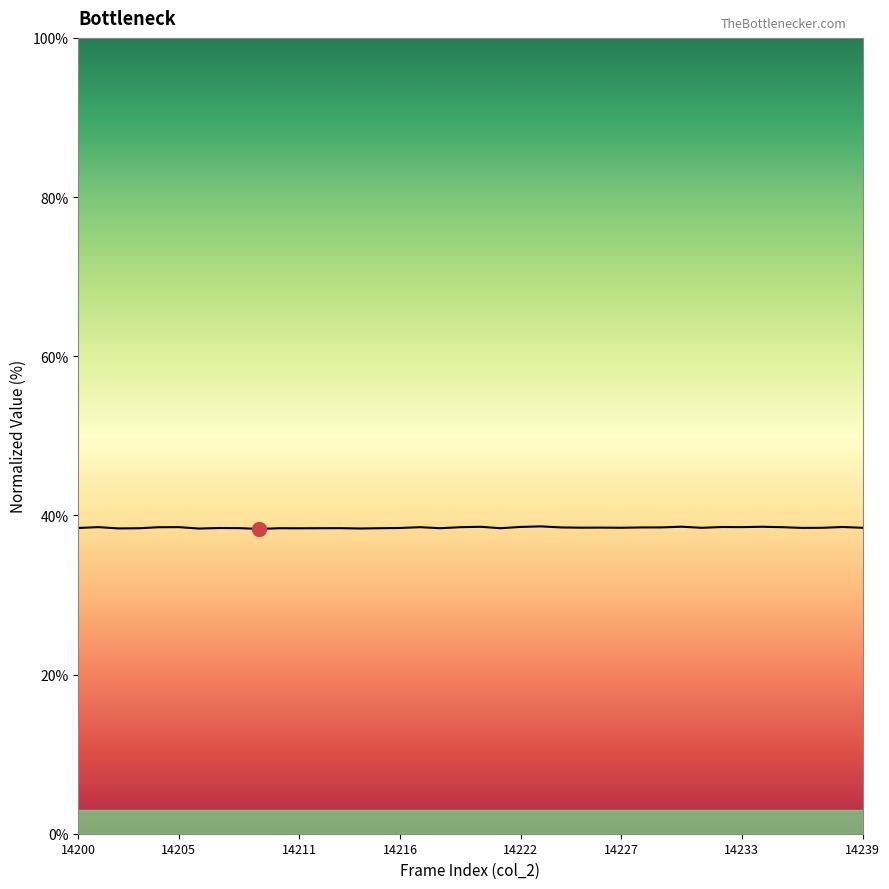

What is the difference between the maximum and minimum values in the col_518 series?

0.3